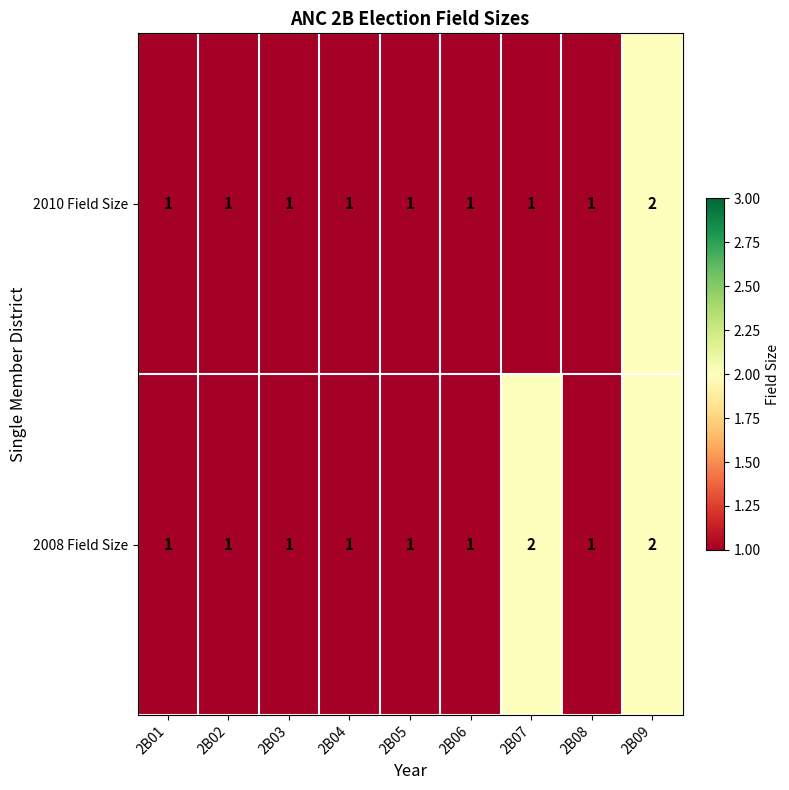

Reading right to left, what are all the values shown in this chart?

2010 Field Size: 2B09=2	2B08=1	2B07=1	2B06=1	2B05=1	2B04=1	2B03=1	2B02=1	2B01=1
2008 Field Size: 2B09=2	2B08=1	2B07=2	2B06=1	2B05=1	2B04=1	2B03=1	2B02=1	2B01=1